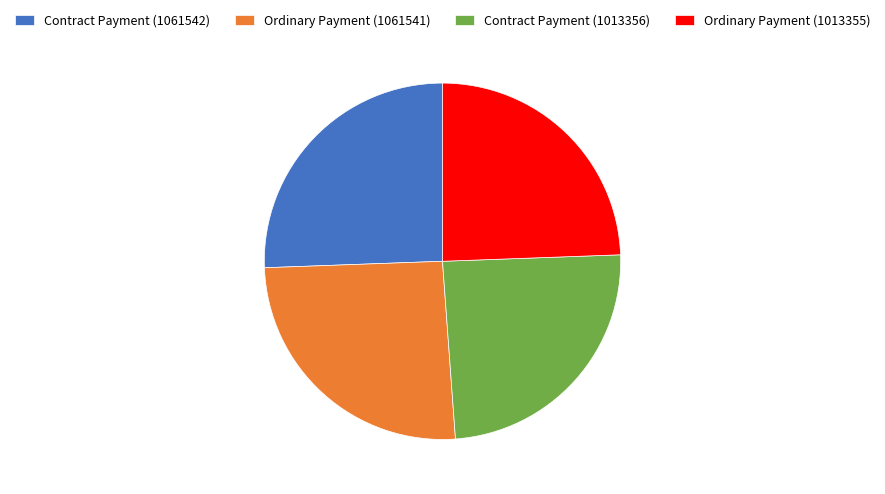

Is it true that Contract Payment (1013356) is 24% of the pie?

True